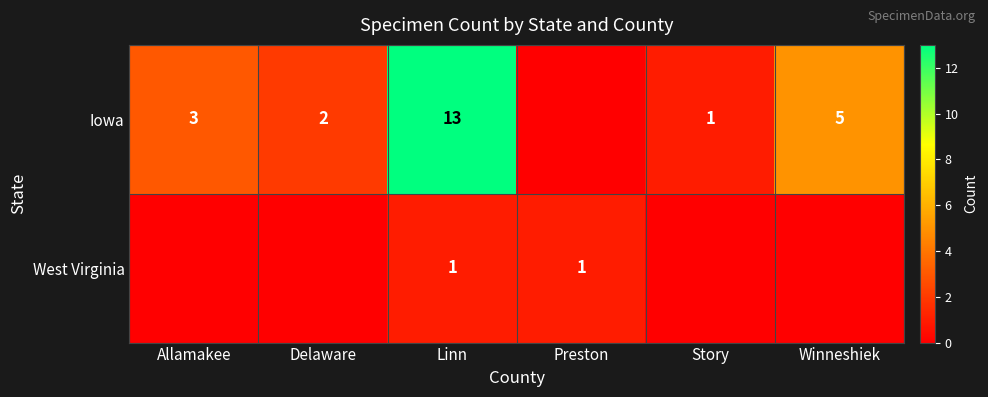

The Iowa series shows 3 at Winneshiek. True or false?

False